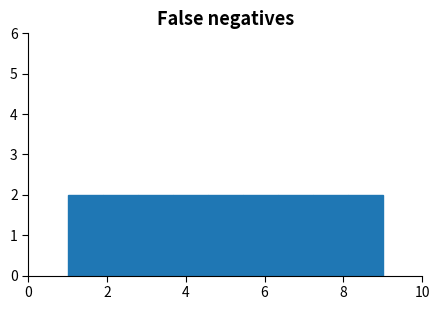

Reading left to right, transcribe this chart: for each bar, give the range it covers on the x-axis and its height. Neither the bar edges nor the heights are printed on the chart, so give them approximately, as read against the axes.

1.0 to 1.8: 2
1.8 to 2.8: 2
2.8 to 3.6: 2
3.6 to 4.6: 2
4.6 to 5.4: 2
5.4 to 6.4: 2
6.4 to 7.2: 2
7.2 to 8.2: 2
8.2 to 9.0: 2